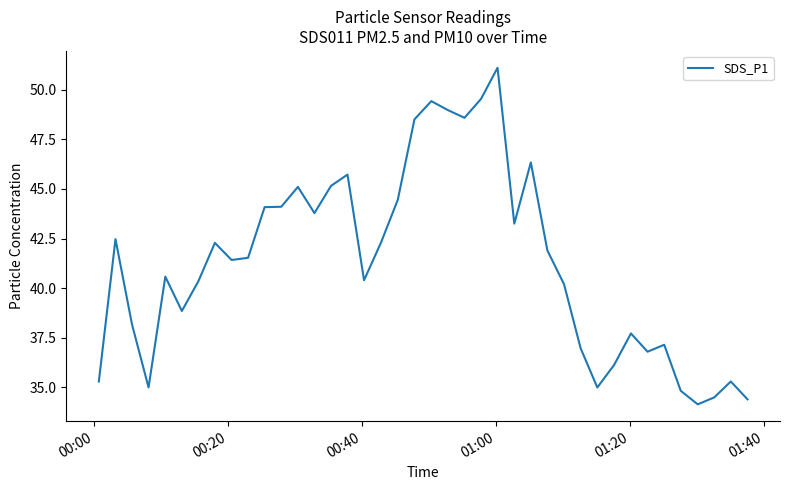

How many distinct data groups are displayed?

1